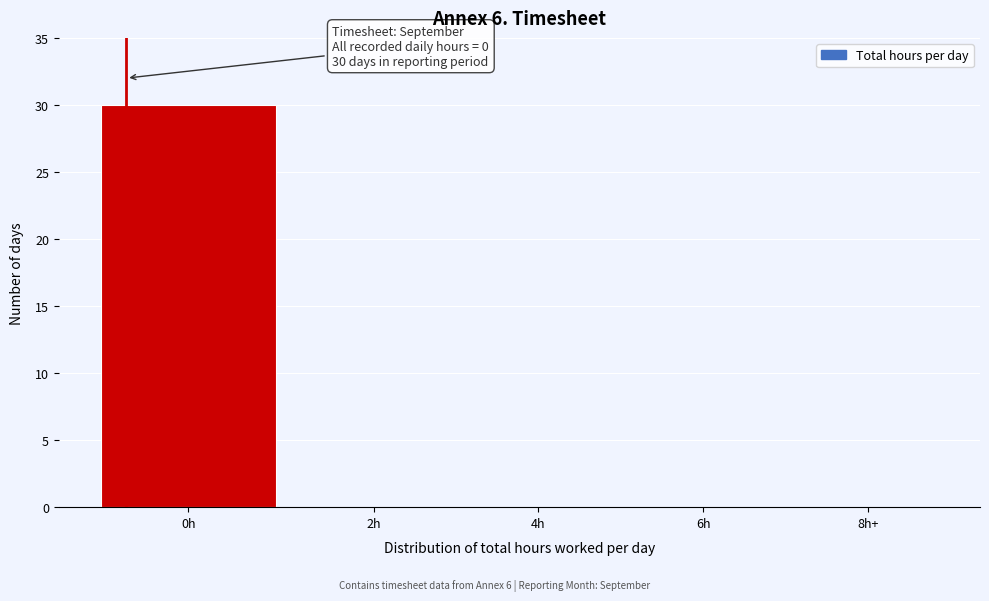

Reading left to right, list all the values displayed in this chart.

0h=30	2h=0	4h=0	6h=0	8h+=0